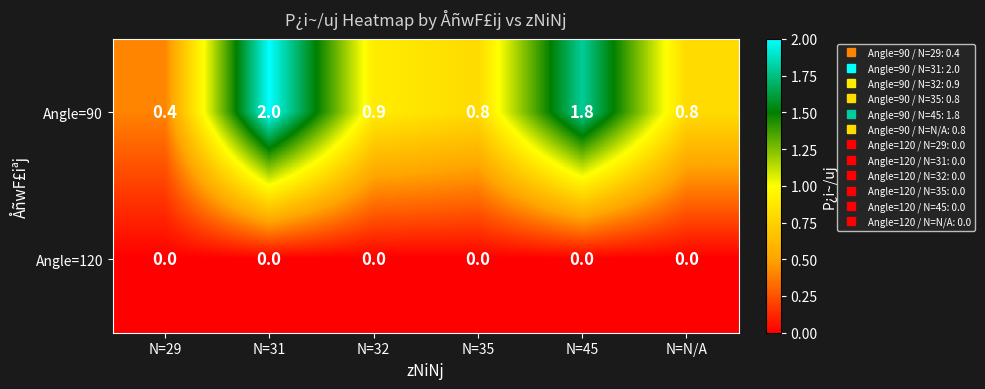

List the series in order of their overall mean, highest first.

Angle=90, Angle=120